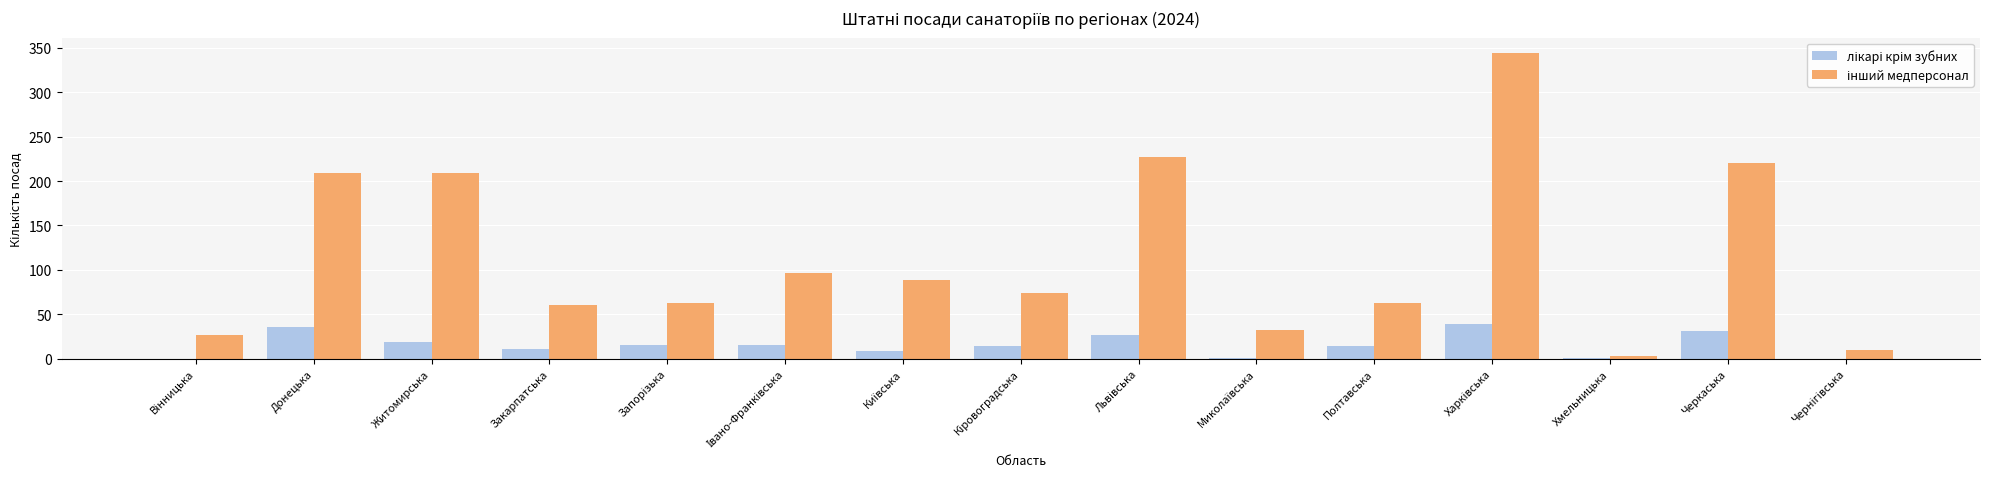

What is the total value across all series at Донецька?

245.0